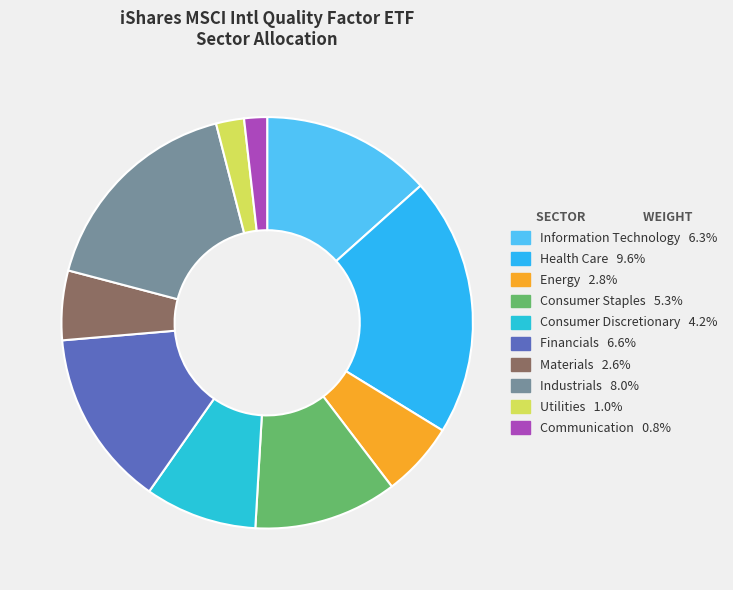

To the nearest percent, what is the difference between the Communication and Consumer Staples slice percentages?

9%